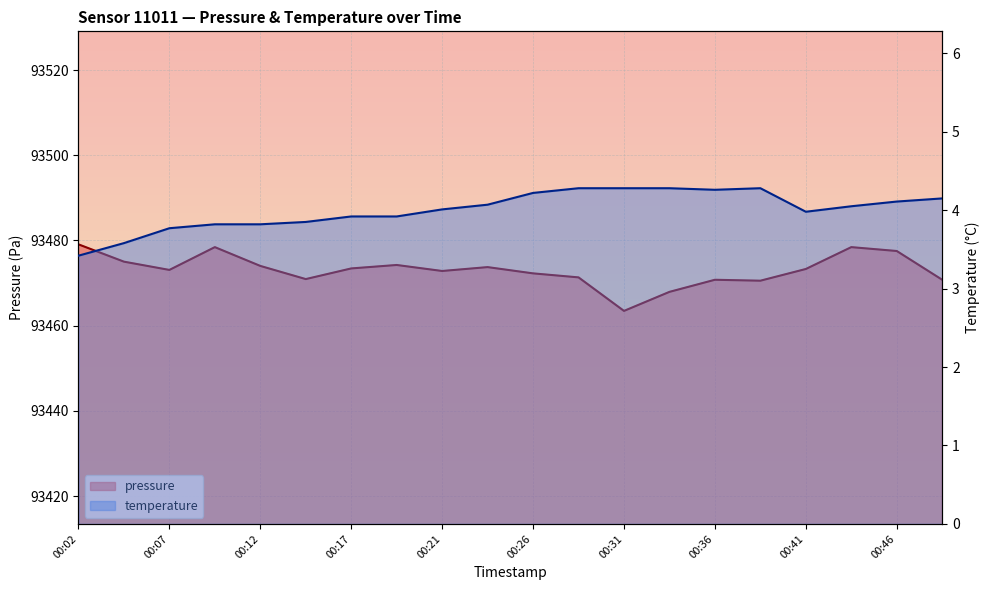

What is the total value across all series at 00:24?

93477.8